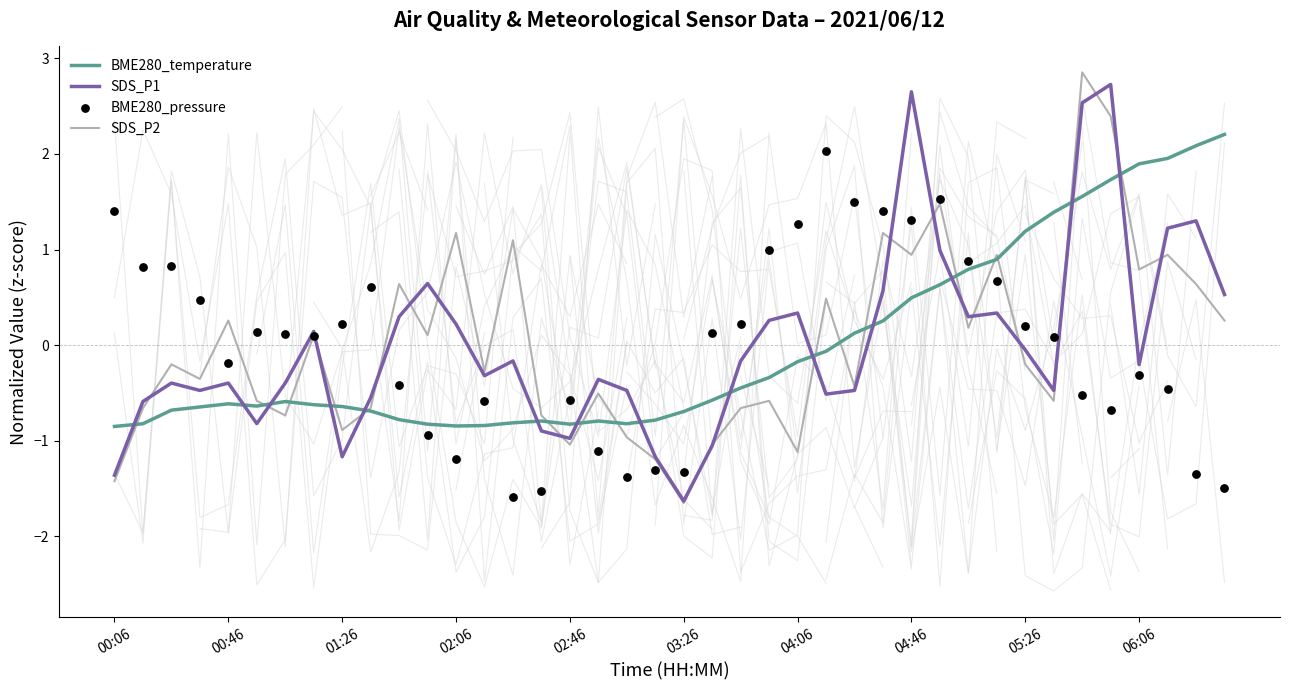

What are all the series names shown in the legend?

BME280_temperature, SDS_P1, SDS_P2, BME280_pressure